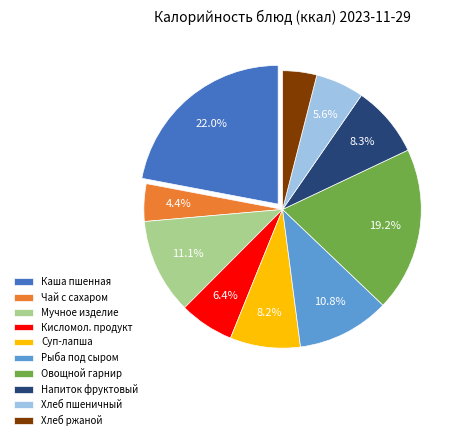

Count the number of slices in the pie.

10